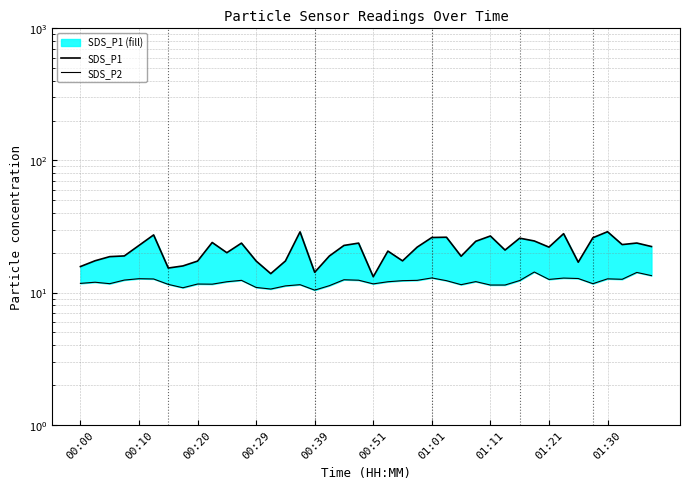

True or false: SDS_P1 line and SDS_P2 line cross at least once.

False